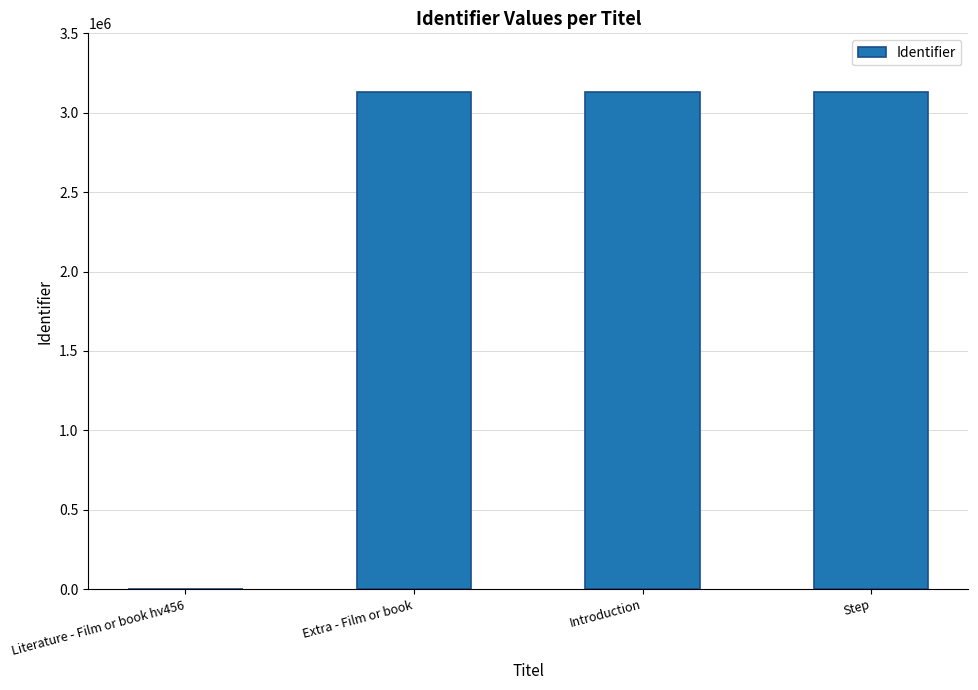

Is it true that the value at Extra - Film or book is 1820515?

False